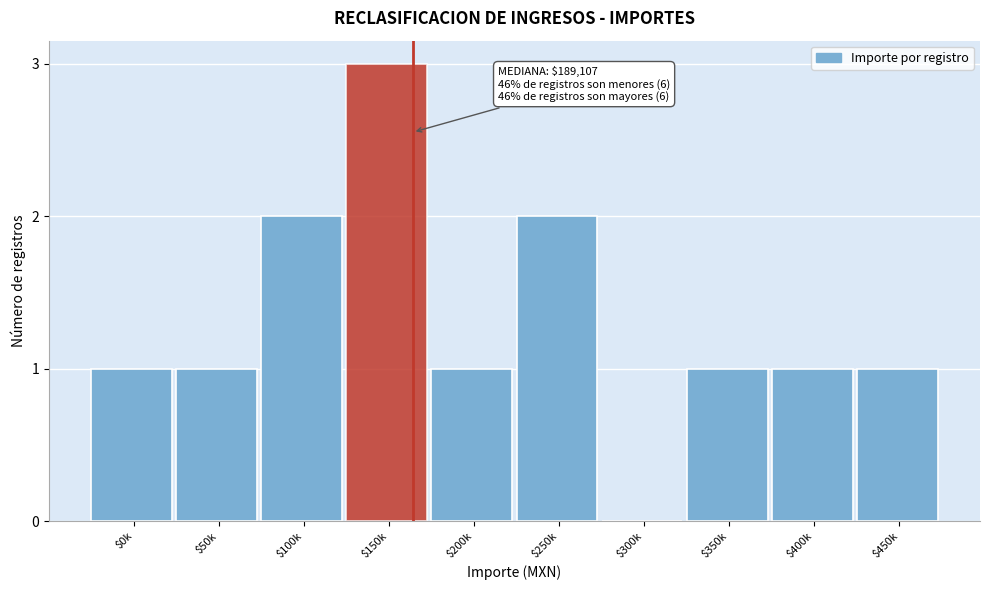

Is it true that the value at $100k is 3?

False